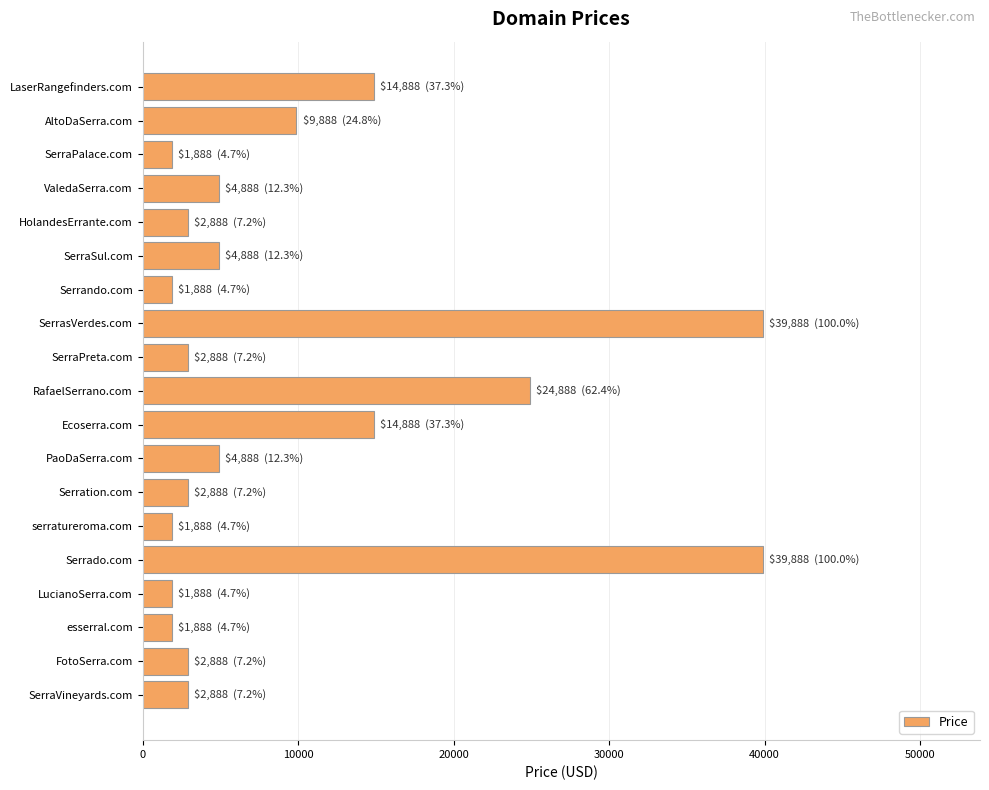

What is the change in value from Ecoserra.com to Serration.com?

-12000